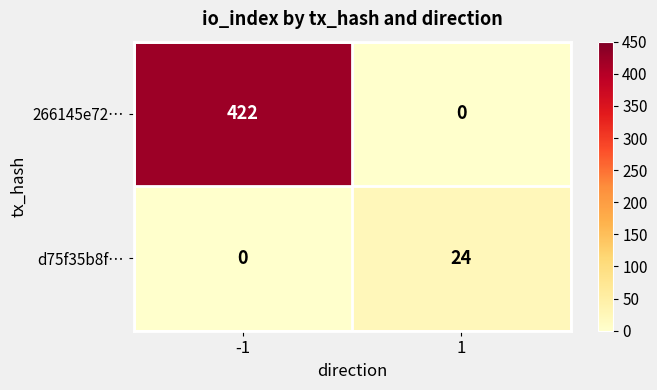

What is the total value across all series at 1?

24